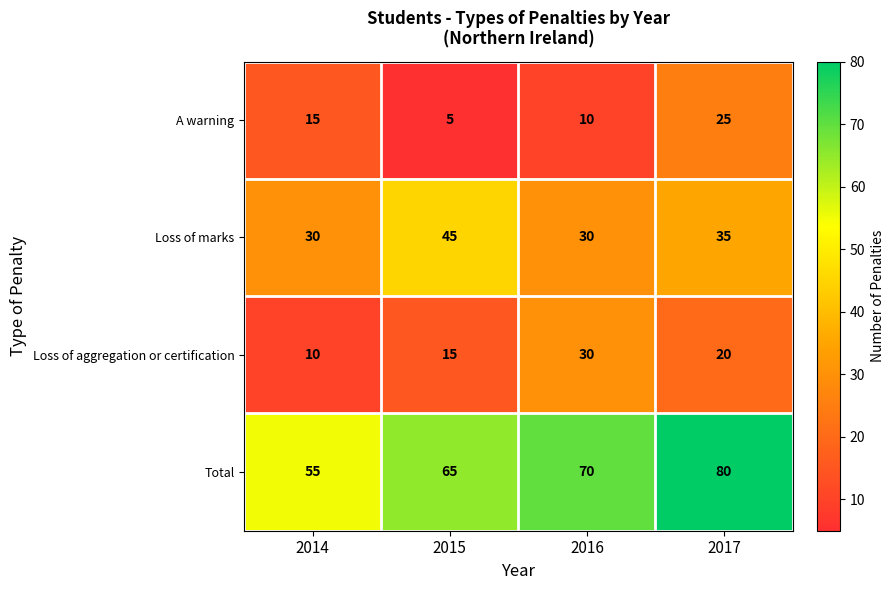

What is the difference between the A warning values at 2015 and 2016?

5